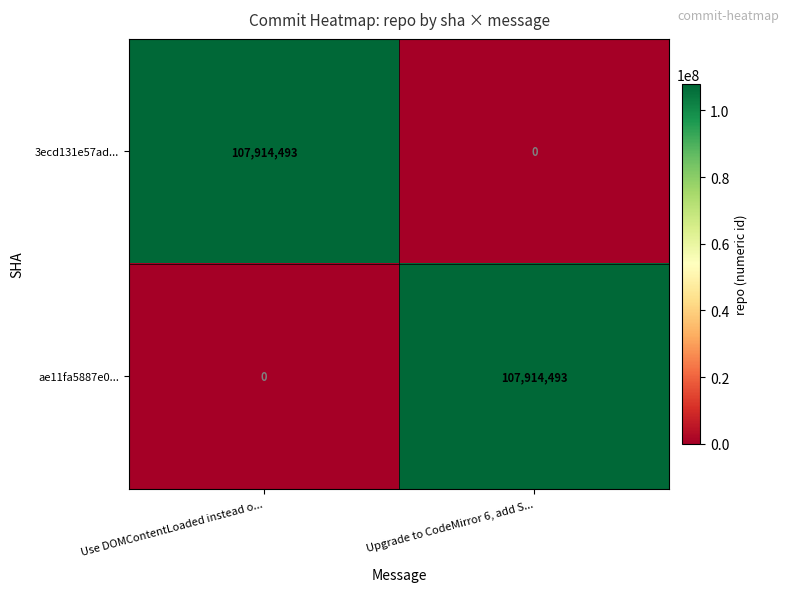

How many series are shown in this chart?

2